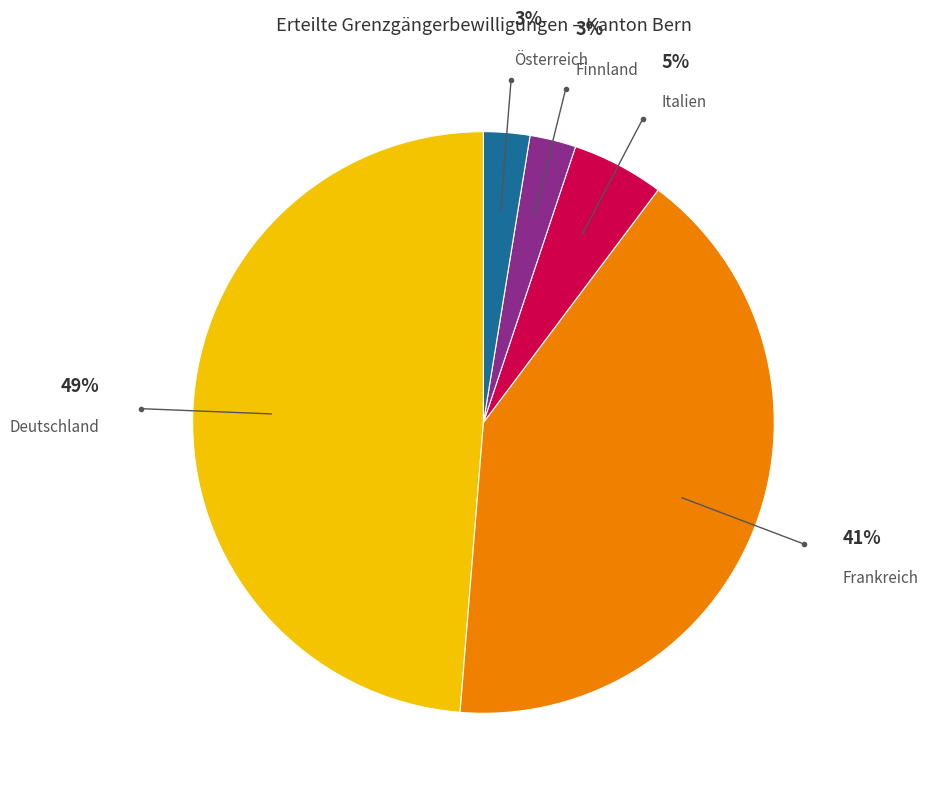

To the nearest percent, what portion does Österreich represent?

3%